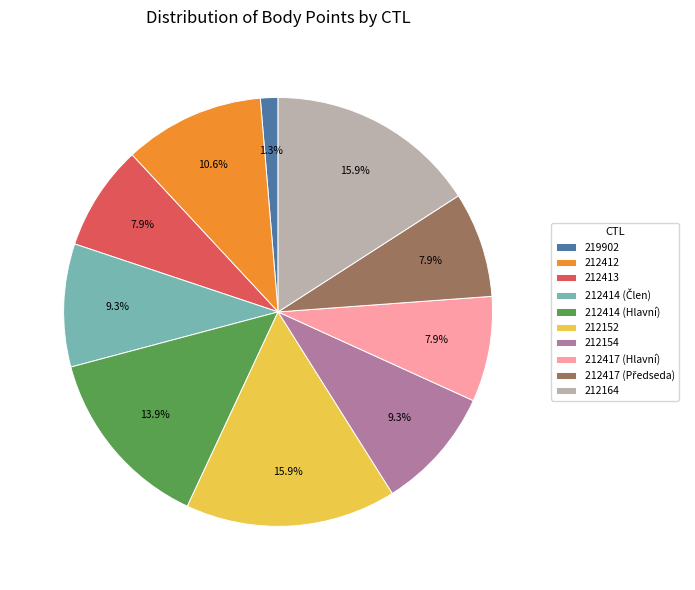

Is 212164 the majority of the pie?

No